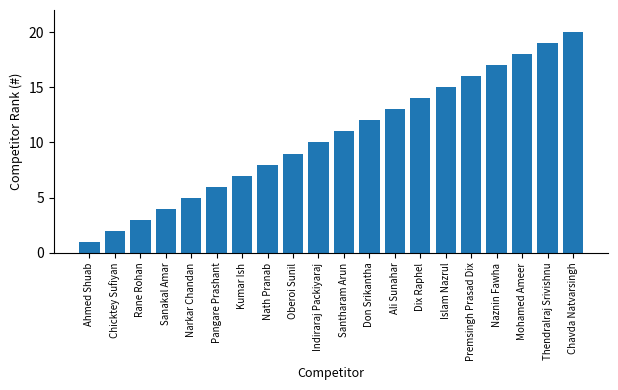

What is the maximum value shown in the chart?

20